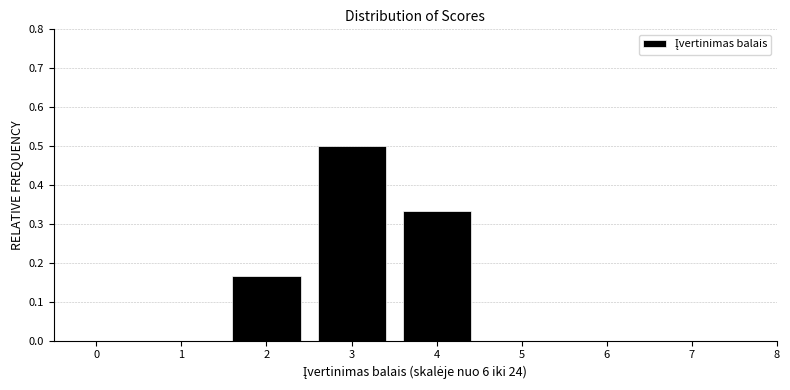

How tall is the bar that spans 2.5 to 3.5 on the x-axis? The values are not printed on the chart, so give them approximately, as read against the axis.

0.50